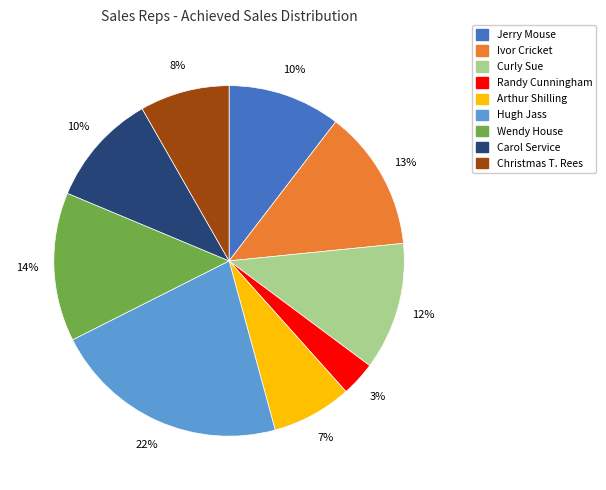

Does any single category account for the majority?

No